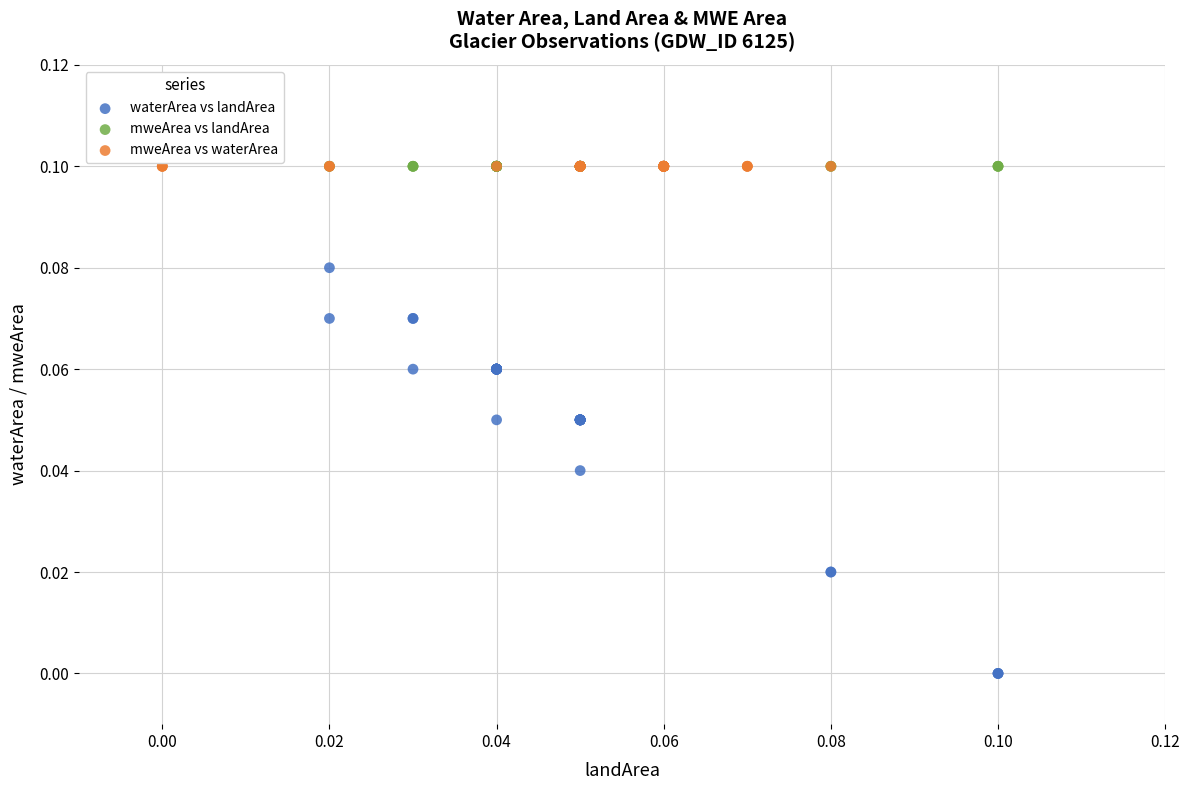

Which series reaches the minimum Y coordinate?

waterArea vs landArea